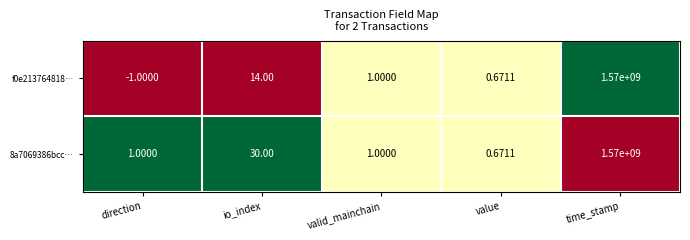

Where is 8a7069386bcc… nearest to the value 785000000?

io_index